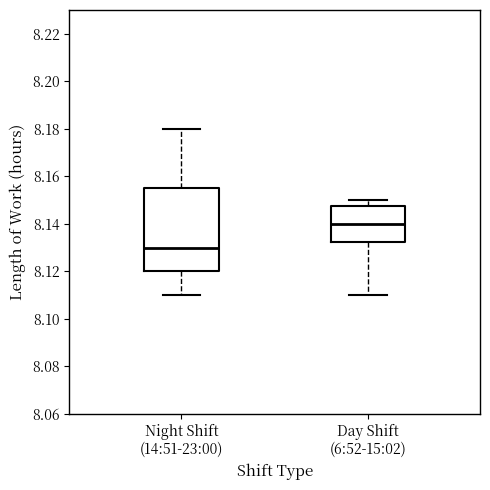

Comparing the boxes themselves (not the whiskers), which one is the tallest?

Night Shift (14:51-23:00)